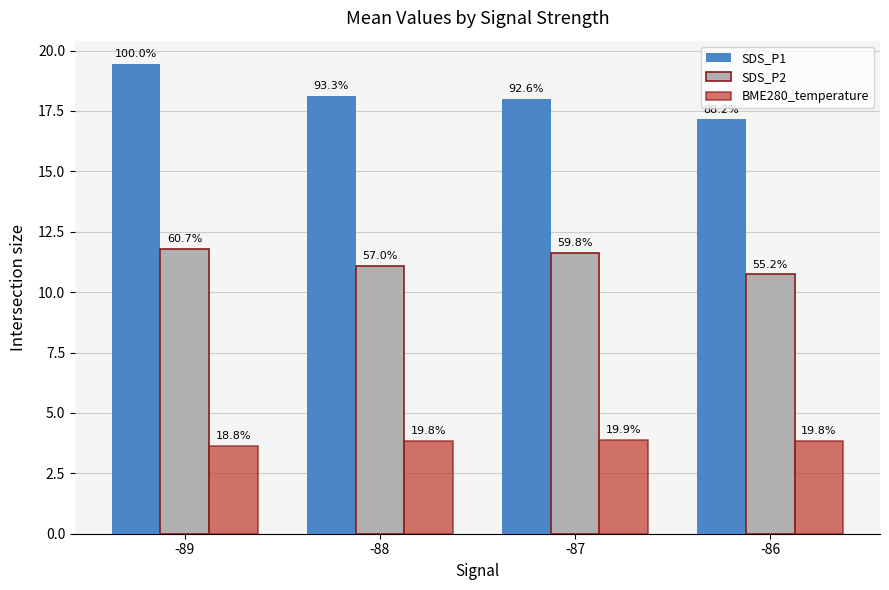

Reading left to right, transcribe all the data shown in this chart.

SDS_P1: 19.4	18.1	18.0	17.1
SDS_P2: 11.8	11.1	11.6	10.7
BME280_temperature: 3.7	3.8	3.9	3.8